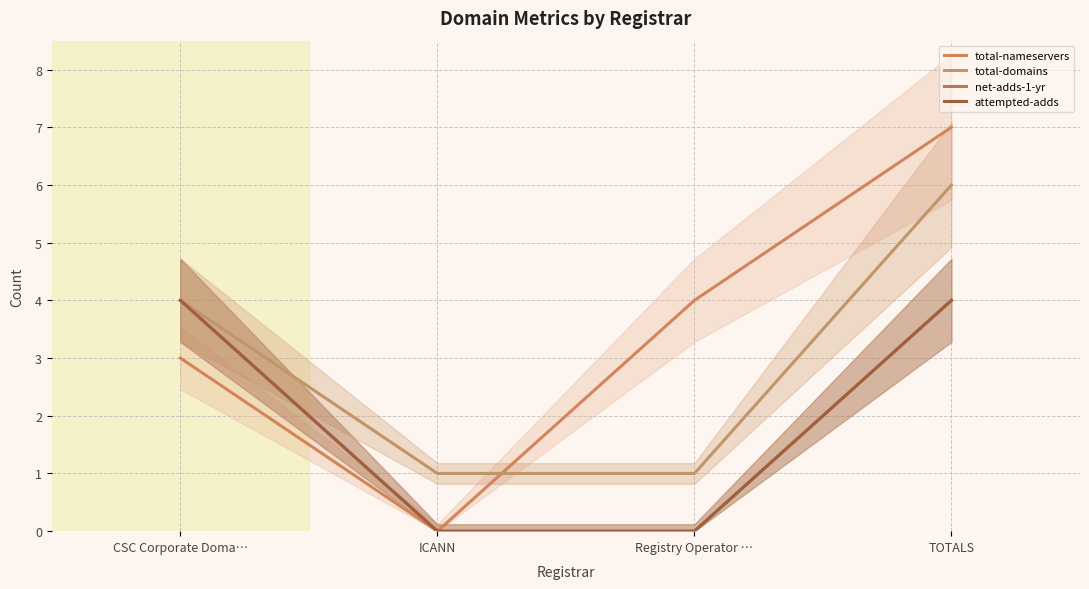

Is it true that total-nameservers equals 4 at Registry Operator …?

True